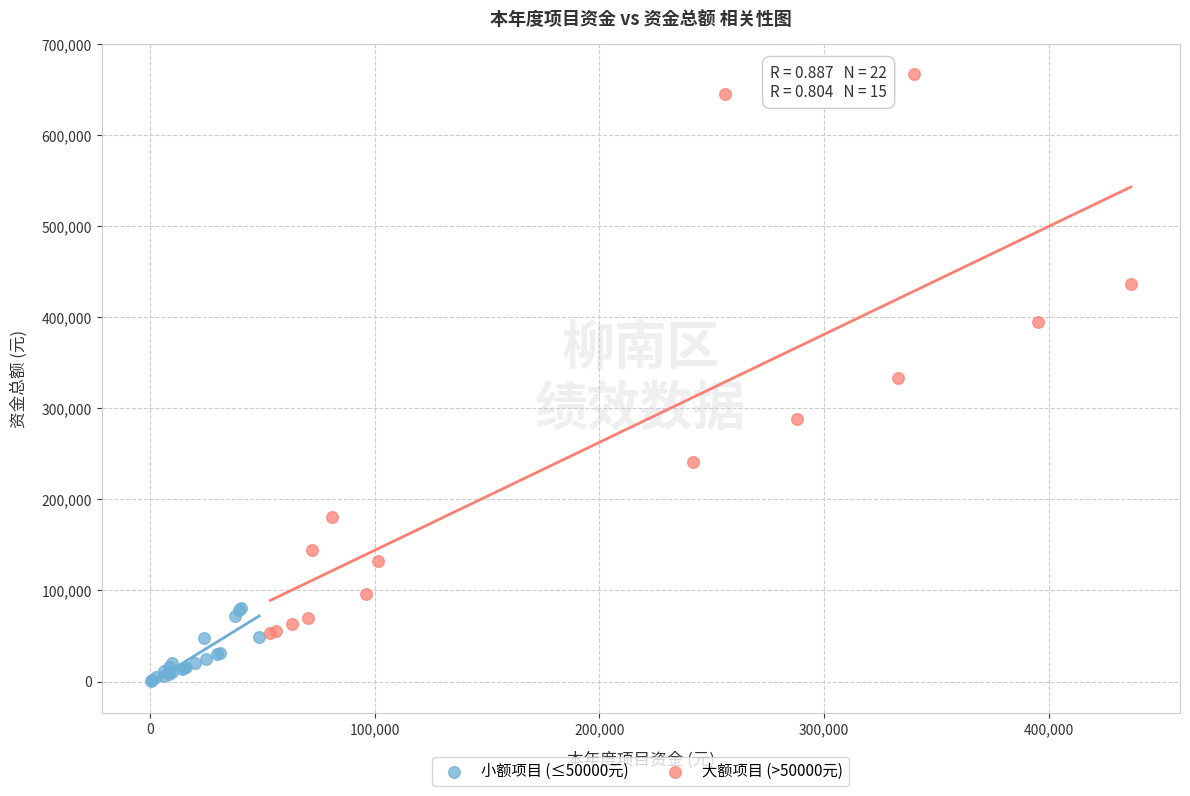

Which series contains the highest Y value?

大额项目 (>50000元)